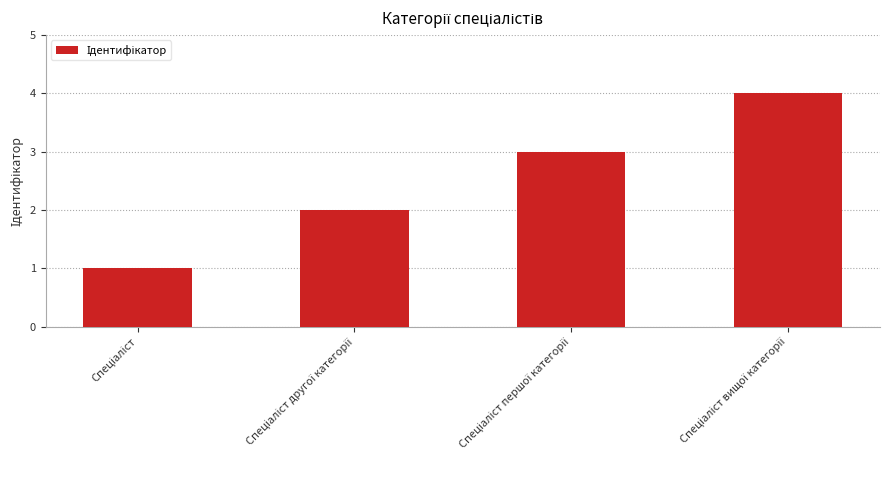

Does the chart contain any negative values?

No